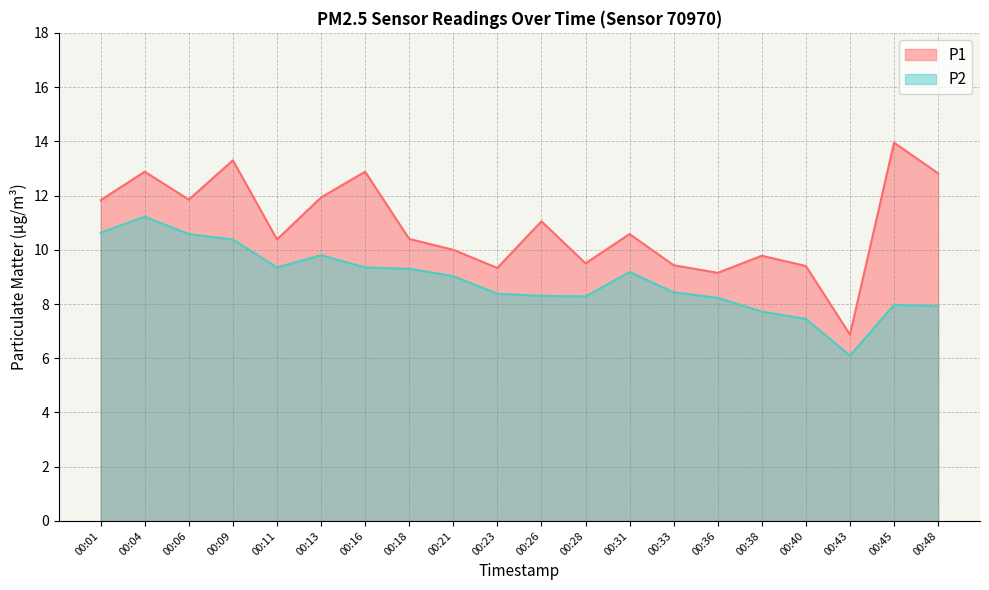

What is the total value across all series at 00:26?

19.4